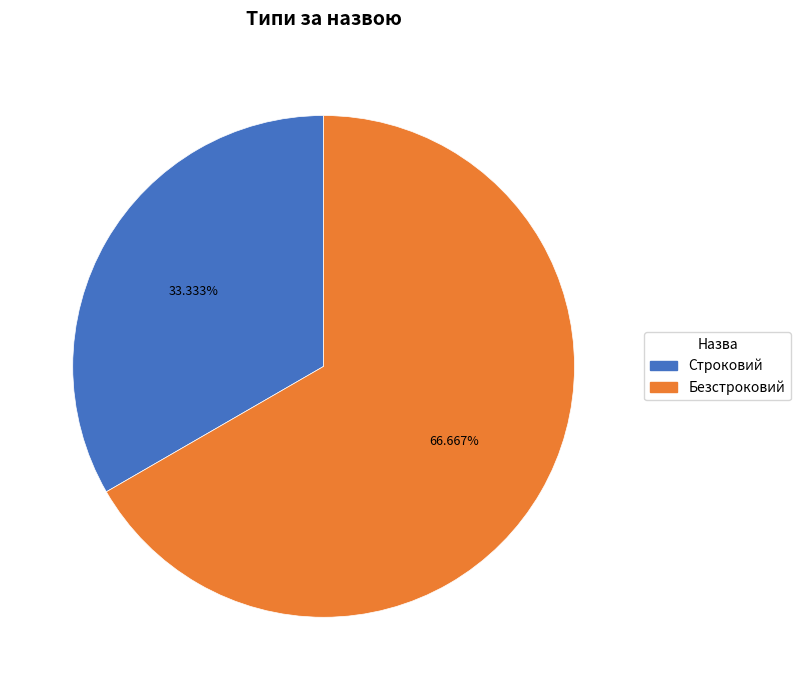

What percentage do Безстроковий and Строковий together represent?

100.0%